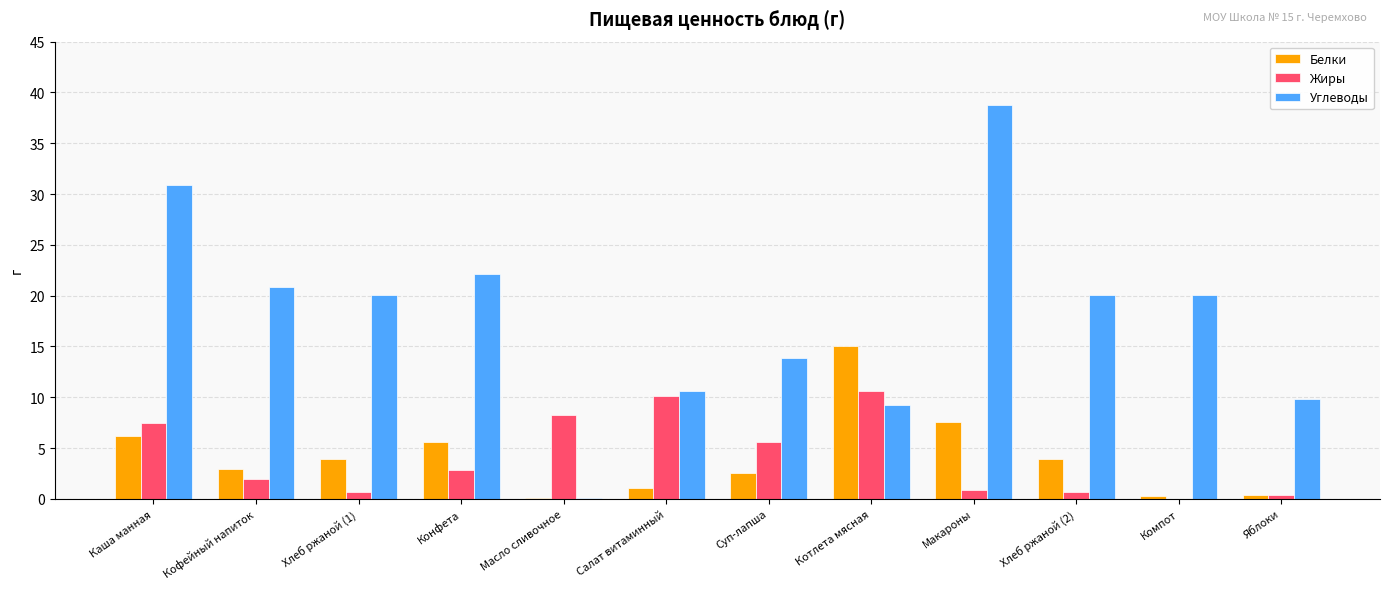

What is the sum of the Углеводы values at Котлета мясная and Яблоки?

19.0